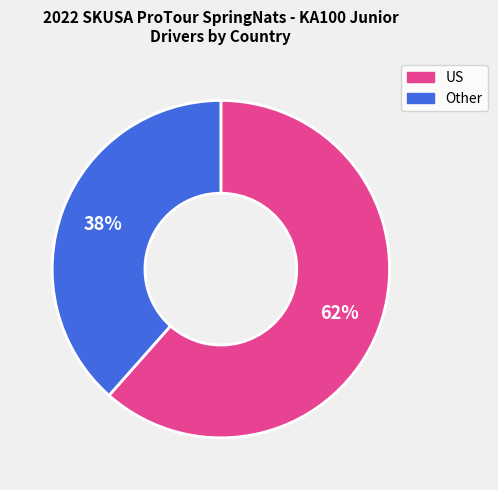

Is the sum of US and Other greater than half?

Yes